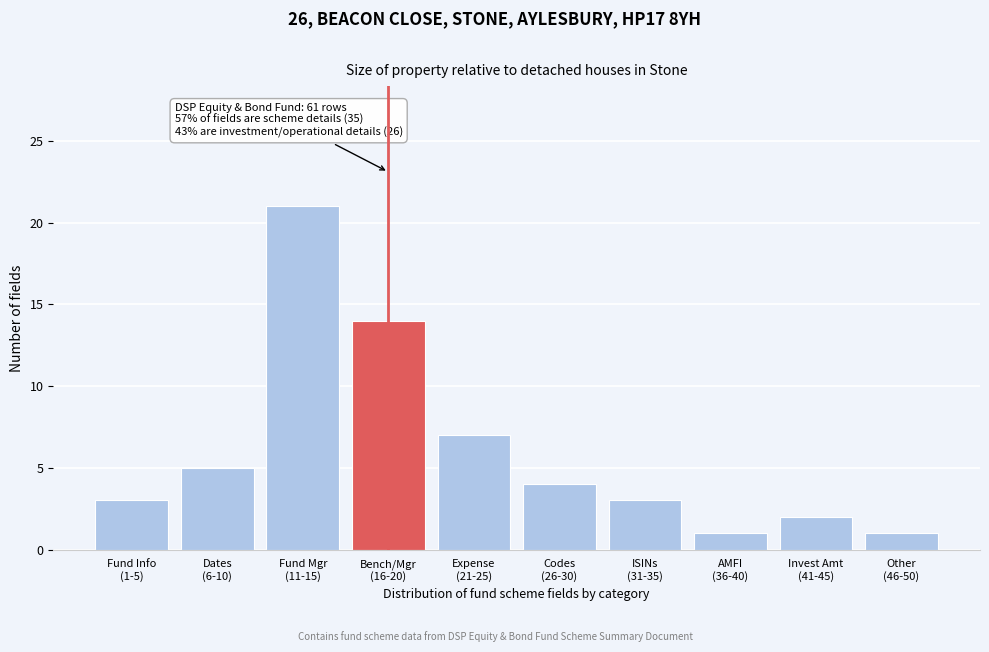

Reading right to left, transcribe all the data shown in this chart.

1	2	1	3	4	7	14	21	5	3